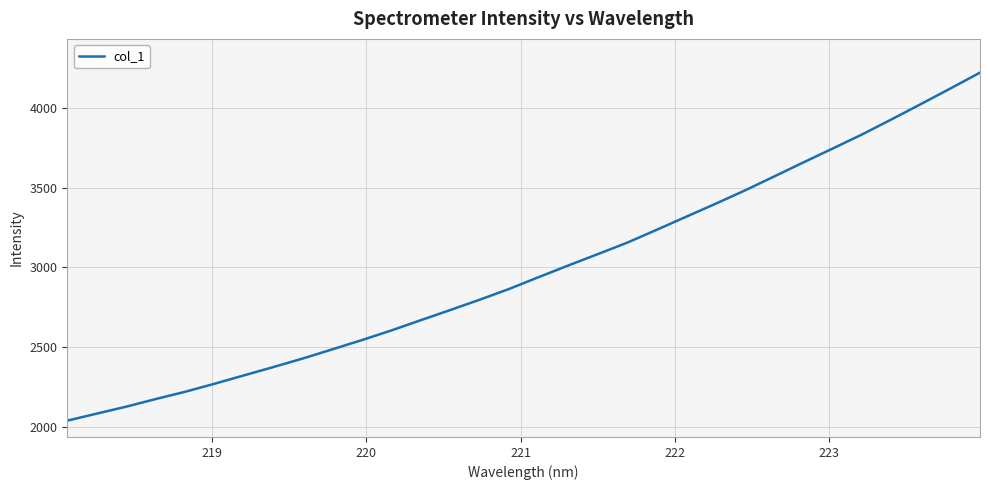

What is the difference between the maximum and minimum values?

2175.7